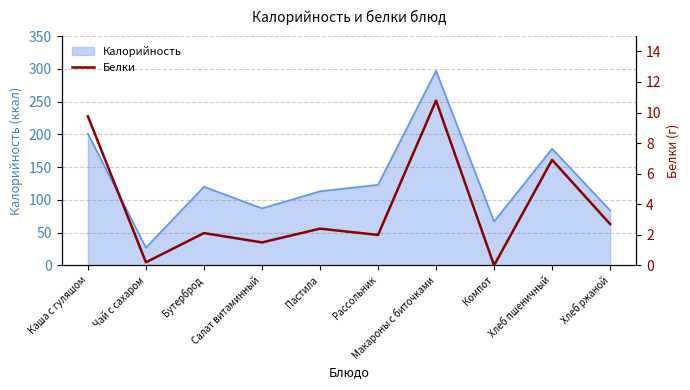

How many positive values are there?

9